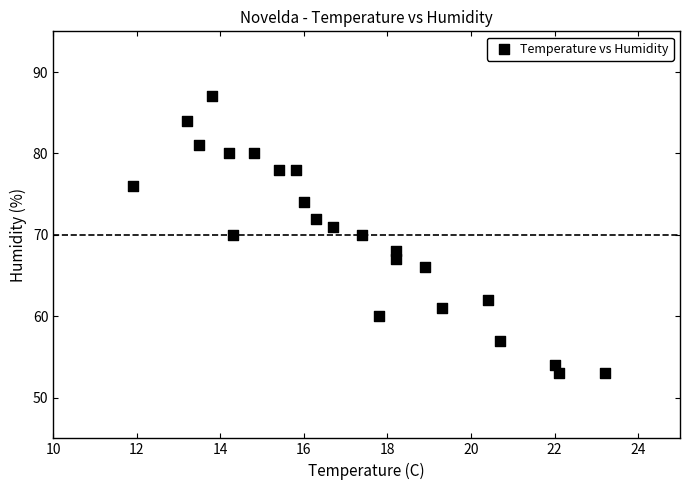

What is the range of Y values (max minus min)?

34